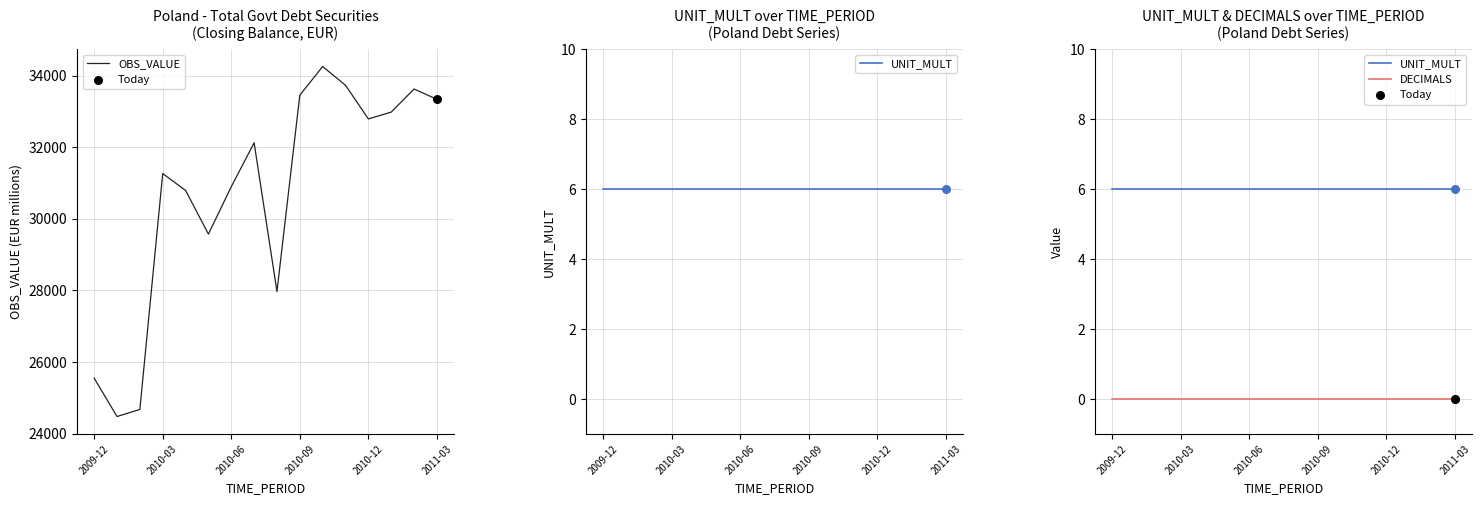

What are all the series names shown in the legend?

OBS_VALUE, UNIT_MULT, DECIMALS